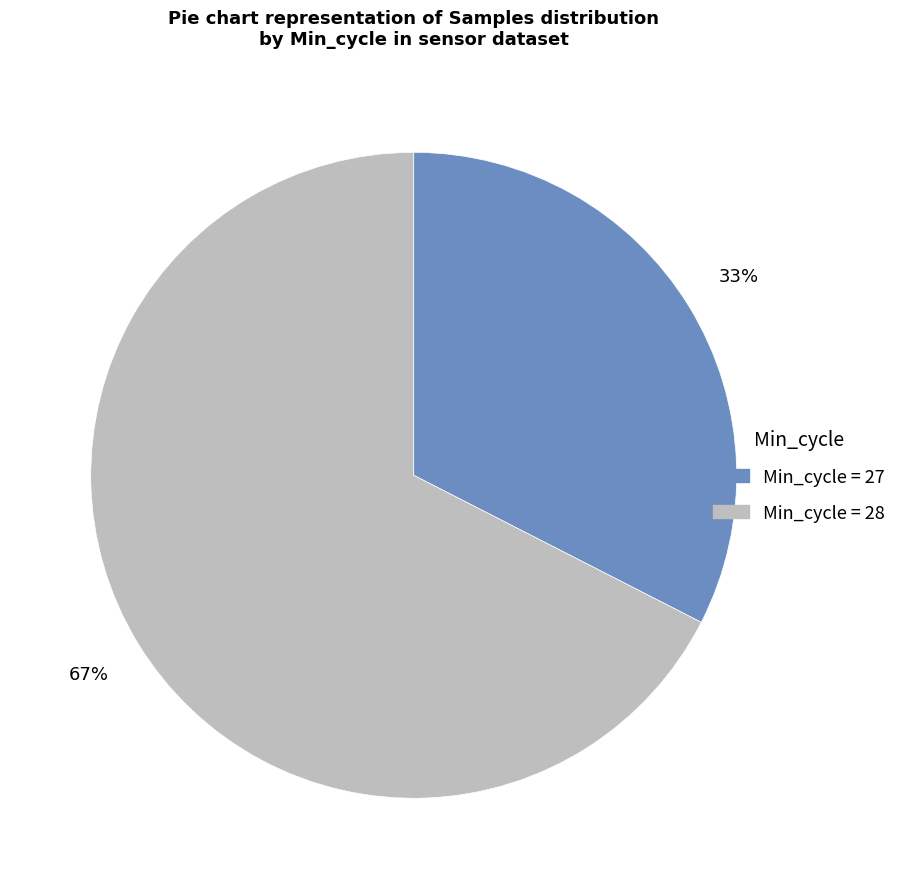

Is there a majority slice in this chart?

Yes